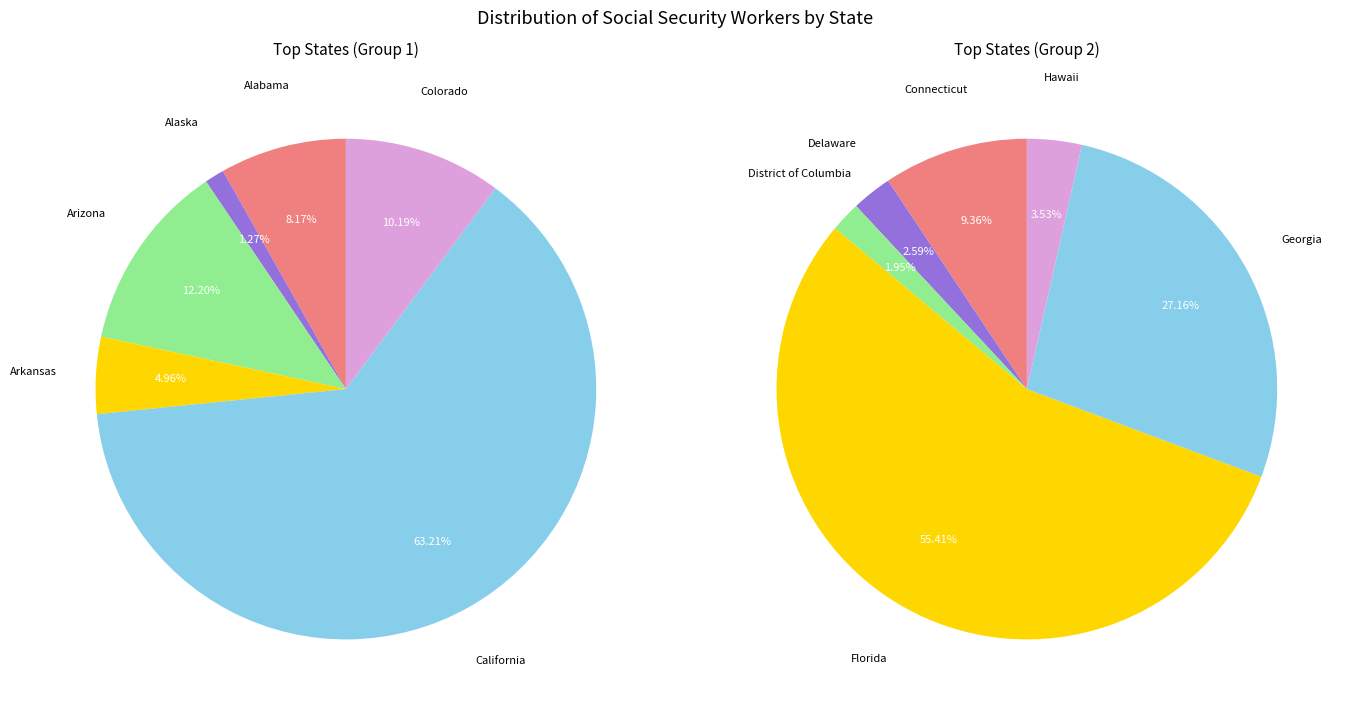

Count the number of slices in the pie.

12